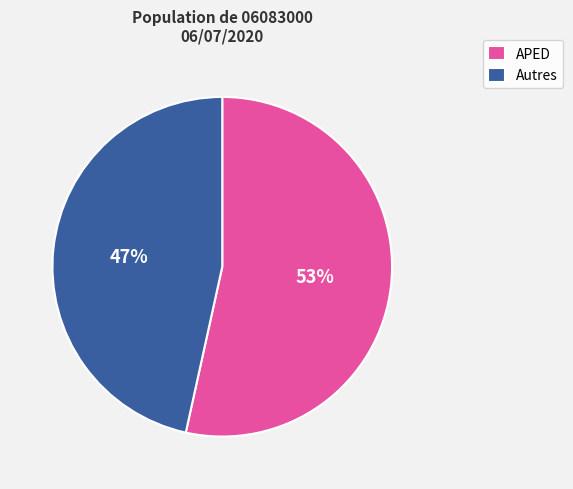

What is the majority slice?

APED